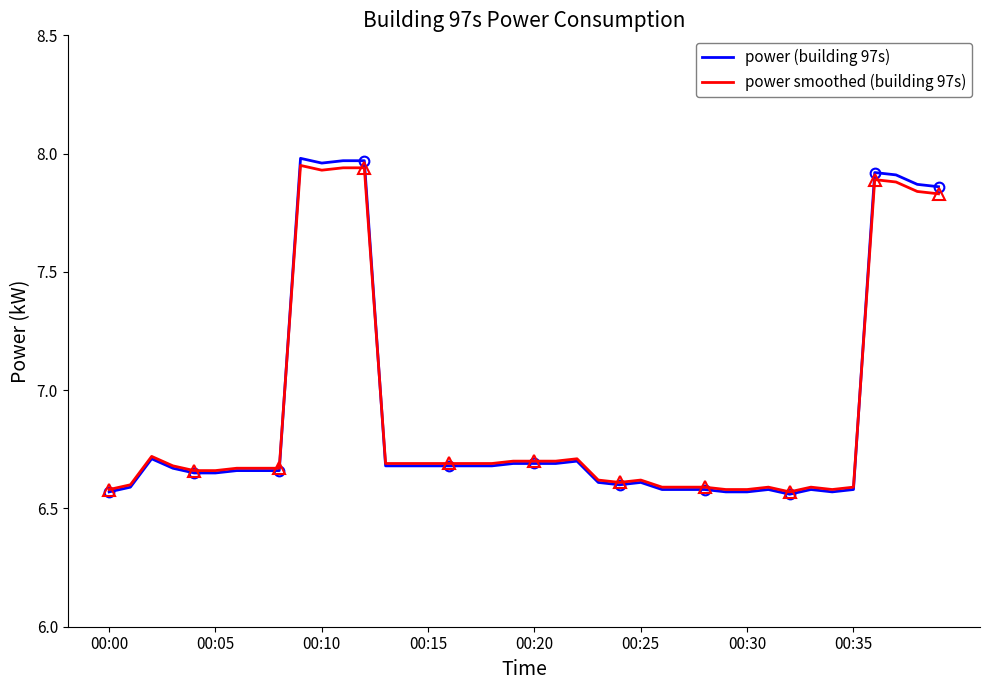

Is it true that power (building 97s) equals 9.3 at 21?

False